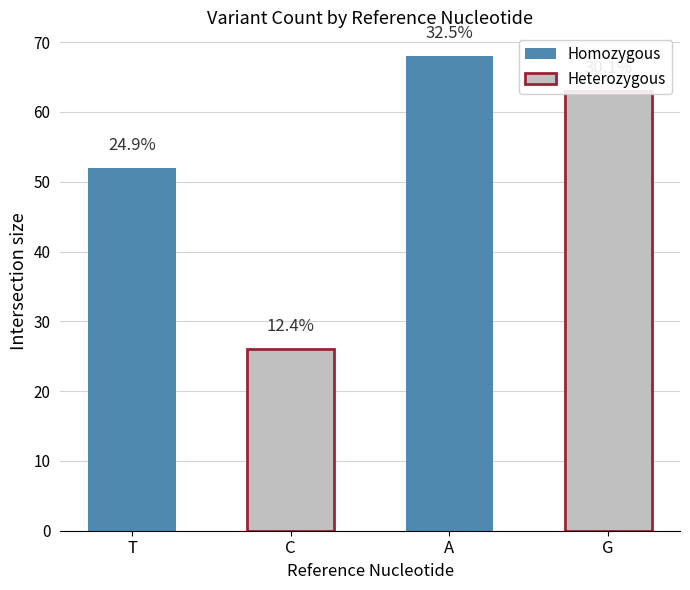

Does the chart contain any negative values?

No